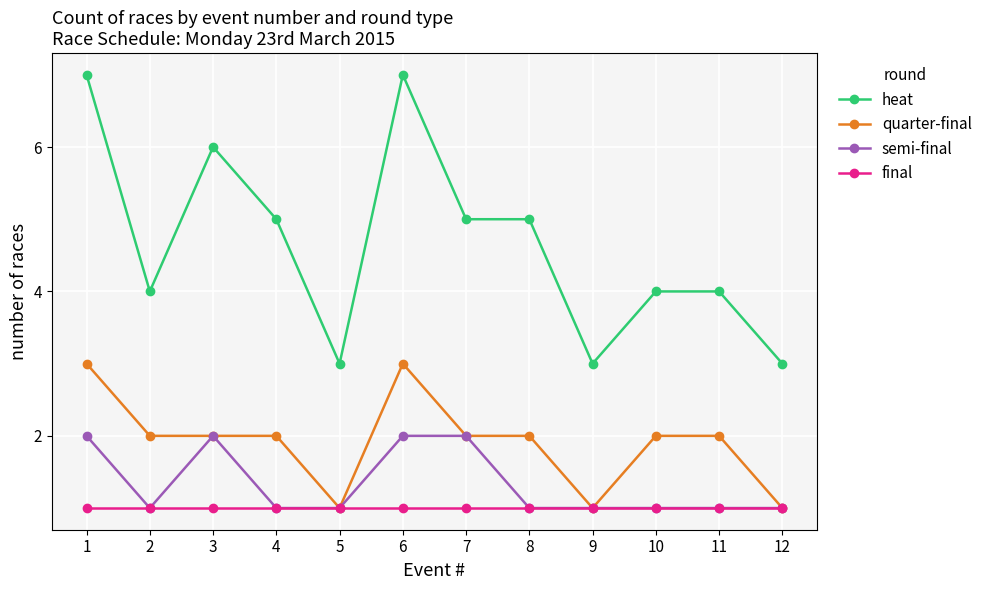

How many semi-final values are between 1 and 2?

12